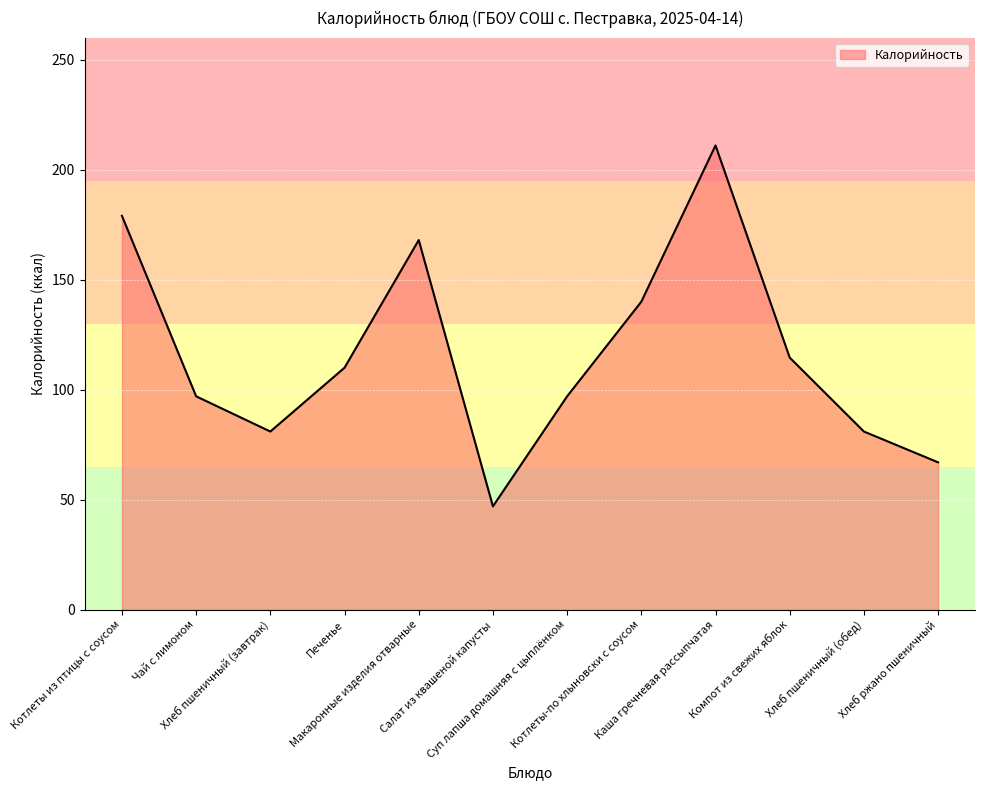

At which category does the chart reach its minimum across all series?

Салат из квашеной капусты